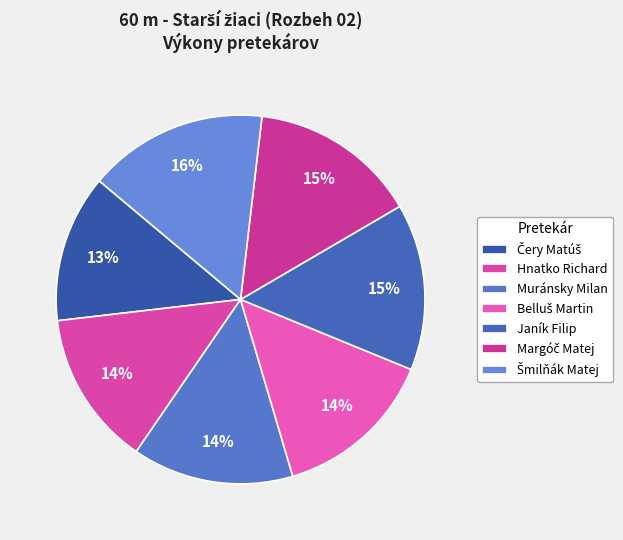

What percentage do Margóč Matej and Janík Filip together represent?

29.3%